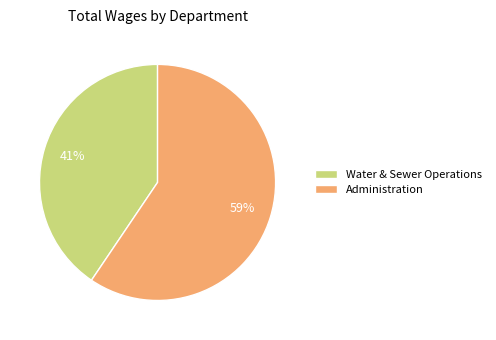

To the nearest percent, what percentage of the pie is Administration?

59%